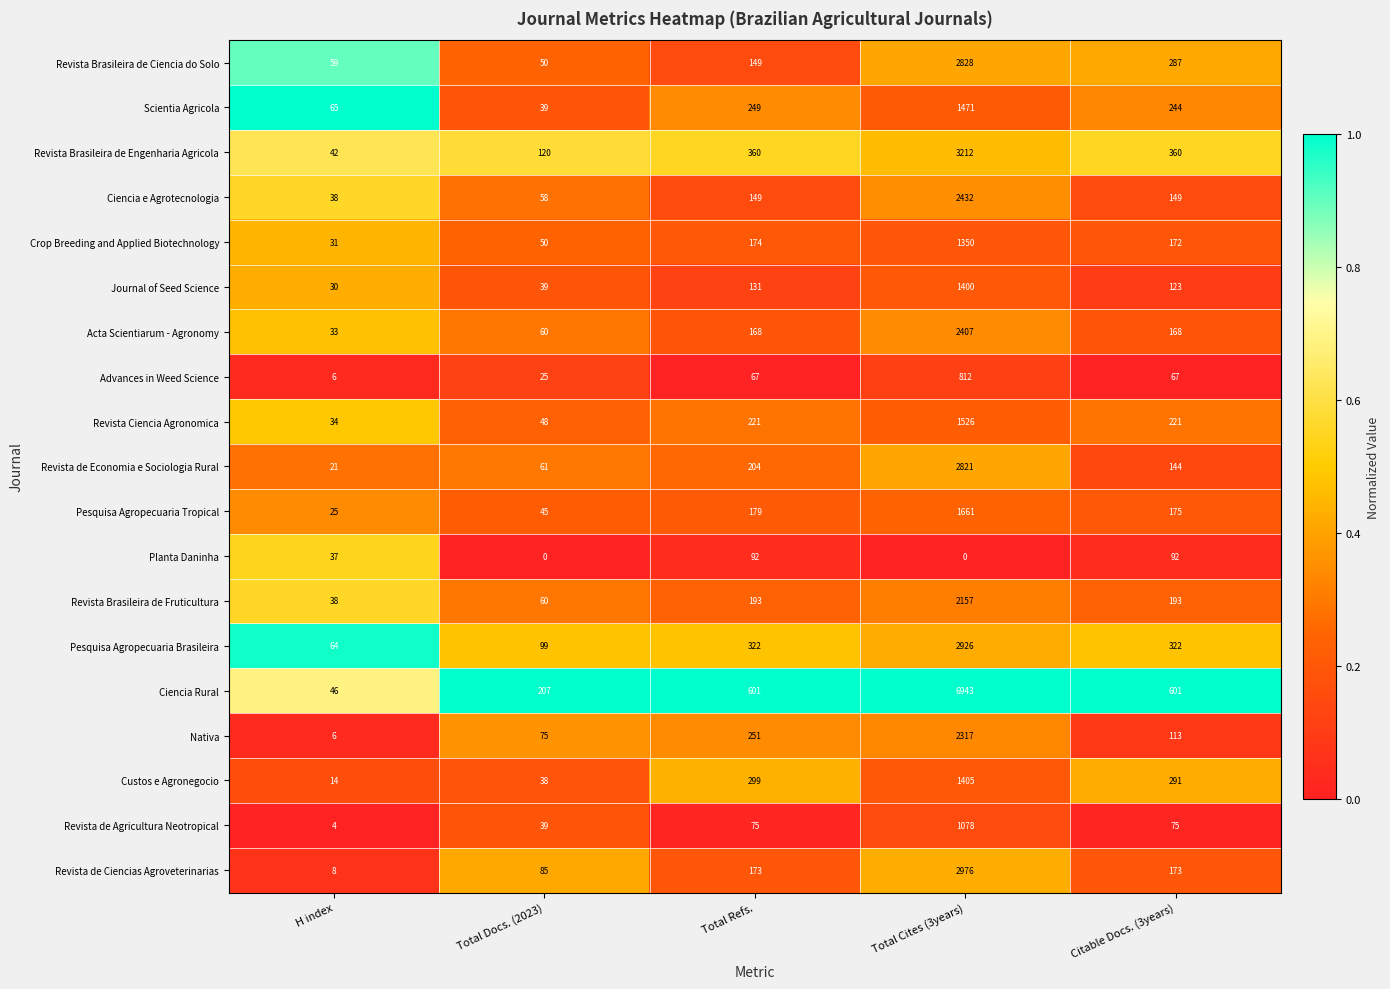

At how many categories does at least one series exceed 0?

5